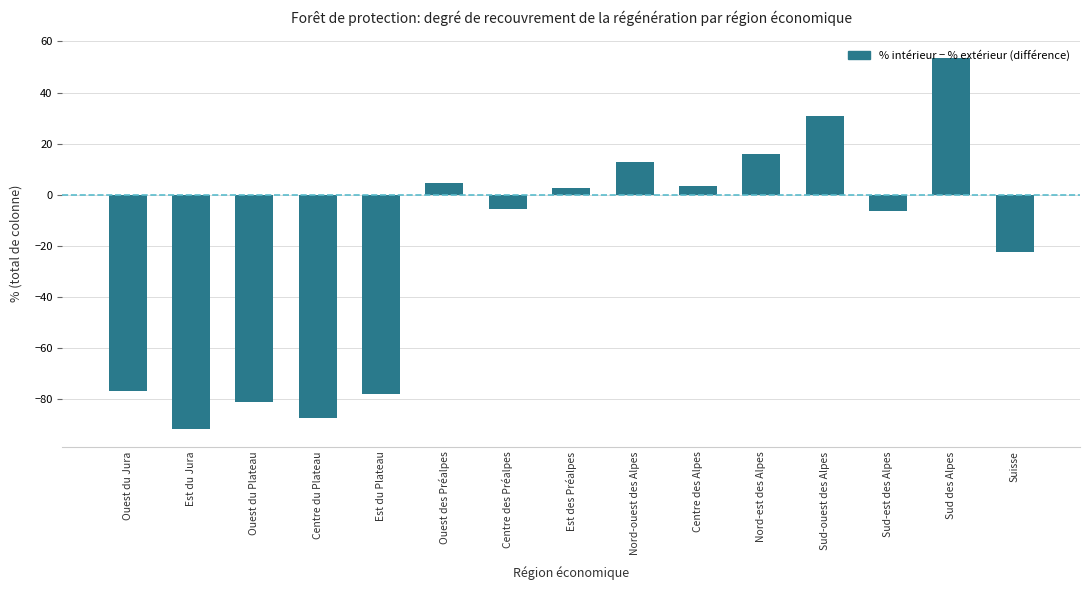

Between Sud-est des Alpes and Sud des Alpes, which is larger?

Sud des Alpes